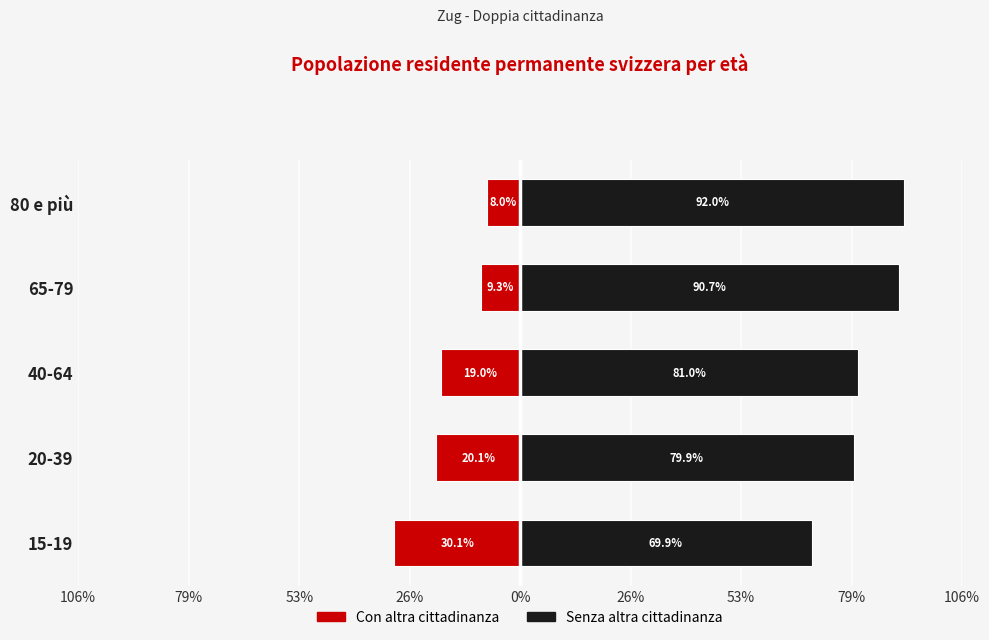

What is the value of the Svizzeri/e senza un'altra cittadinanza bar at the 2nd from the left?

79.9